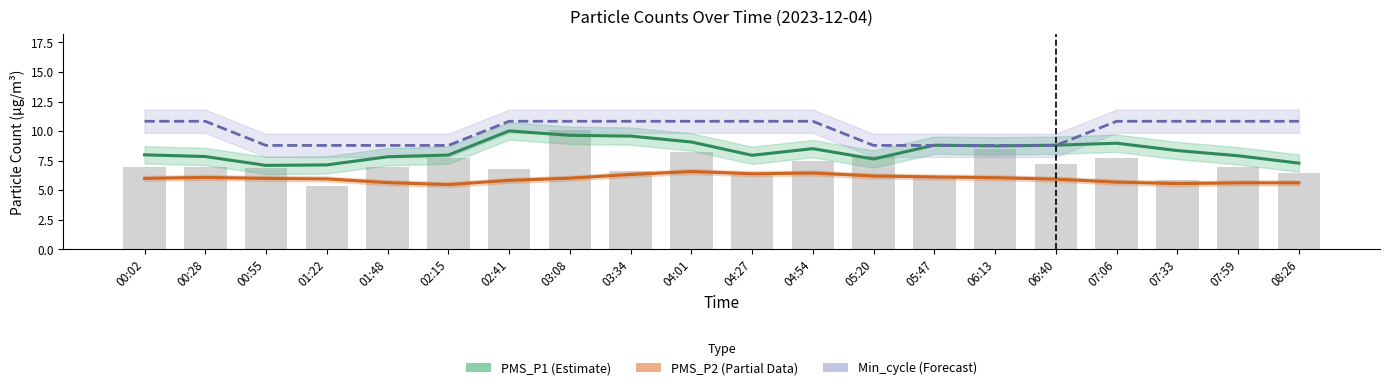

List the series in order of their overall mean, lowest first.

PMS_P2 (Partial), PMS_P1 (Estimate), Min_cycle (Forecast)